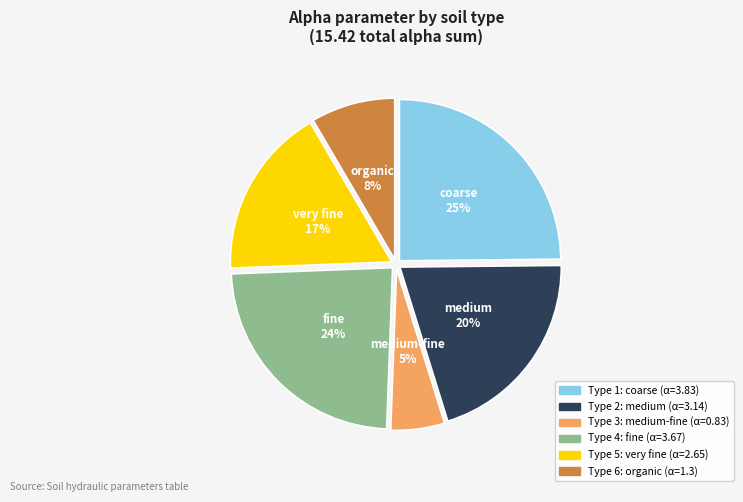

Does medium-fine account for over 50% of the chart?

No